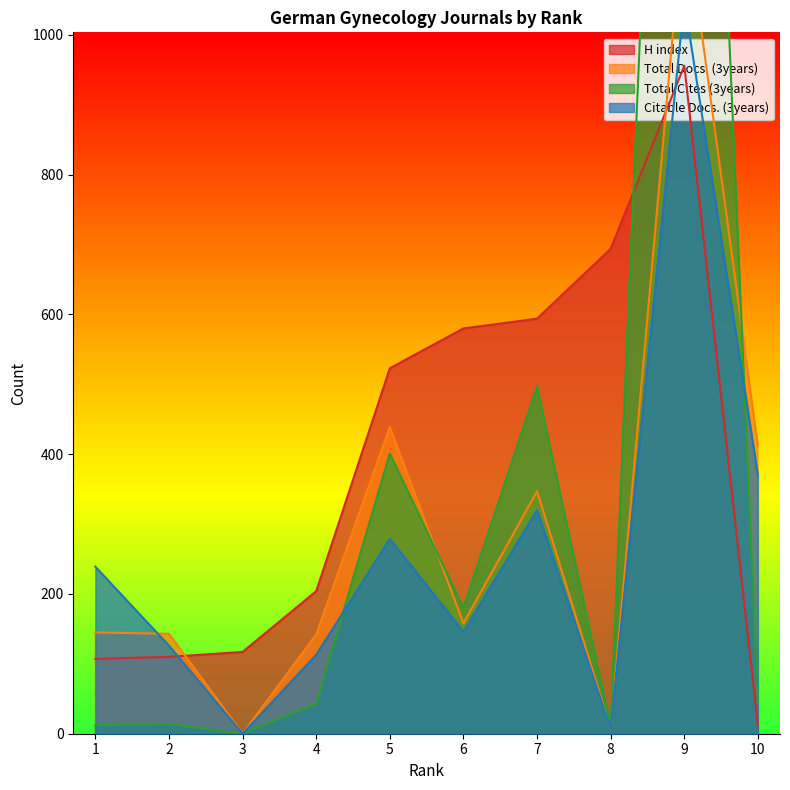

What is the maximum value shown in the chart?

2493